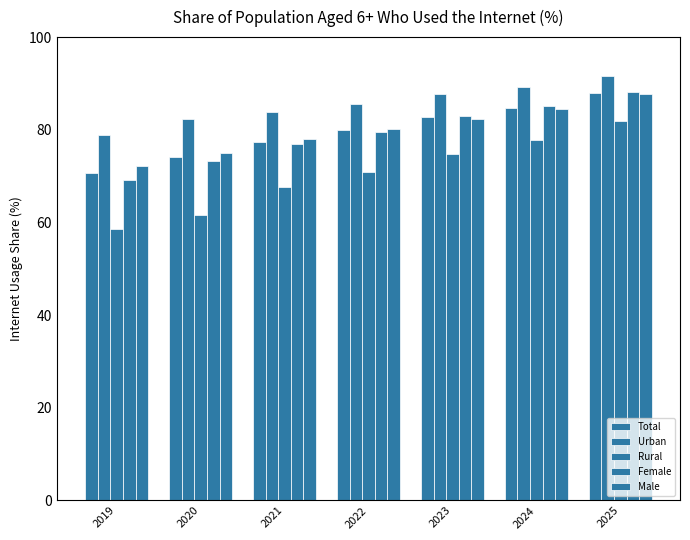

The Total series shows 74.0 at 2020. True or false?

True